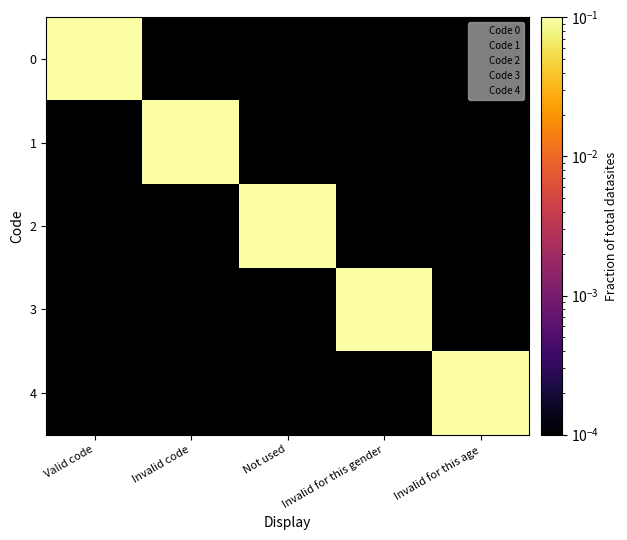

Which series changed the most between Not used and Invalid for this gender?

2